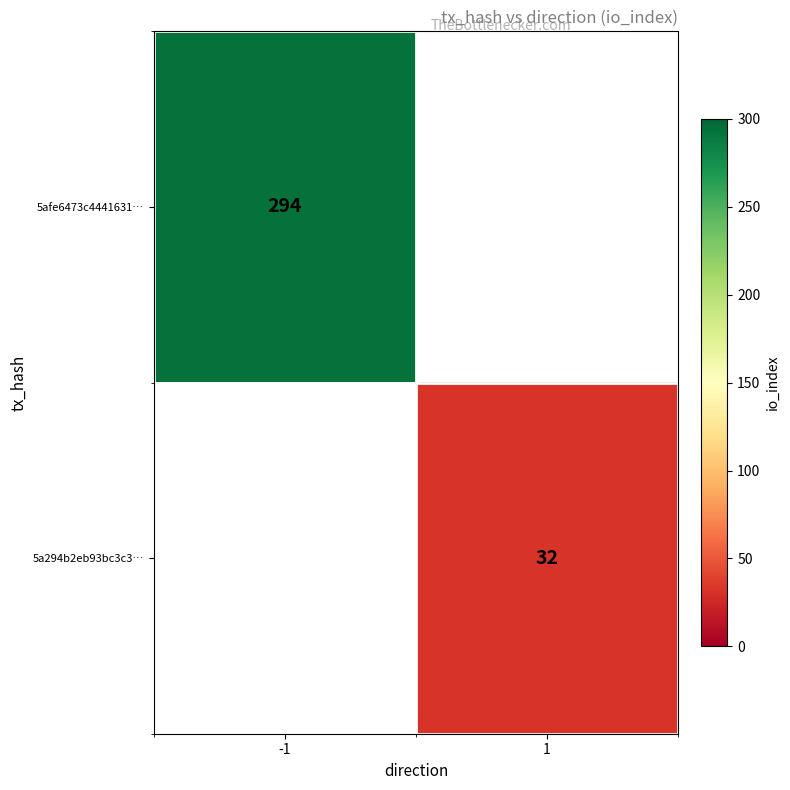

Which label corresponds to the largest value in the chart?

-1